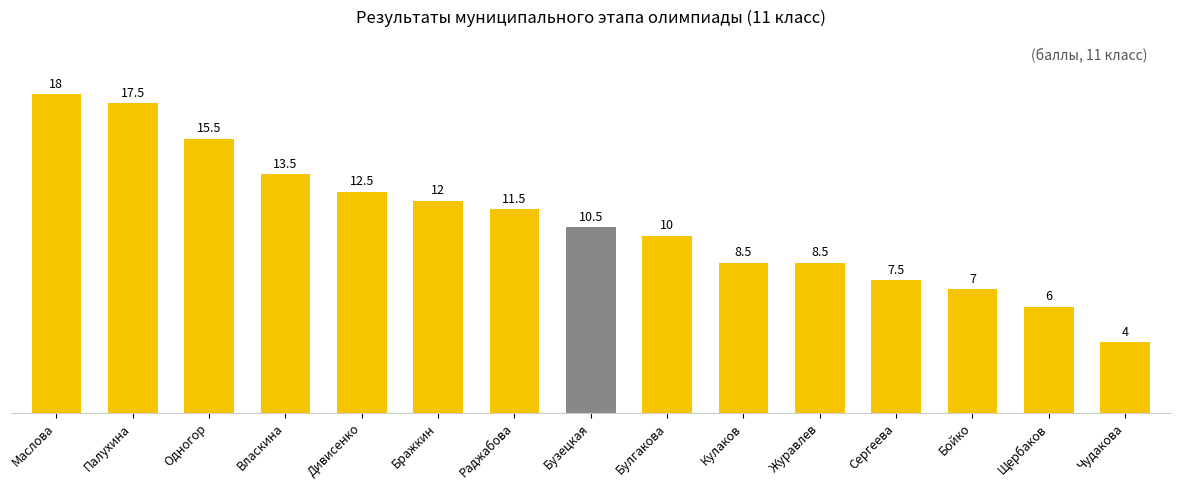

The chart shows a value of 4.9 at Маслова. True or false?

False